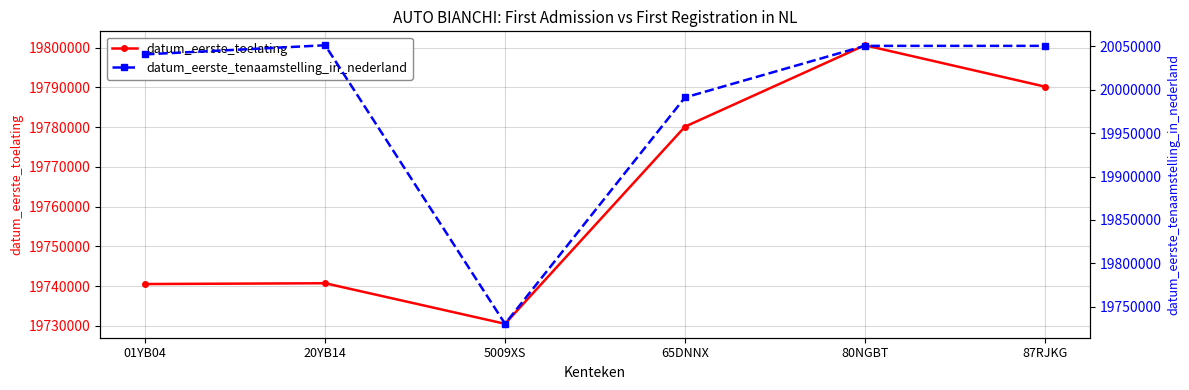

What is the difference between the maximum and minimum values in the datum_eerste_toelating series?

70122